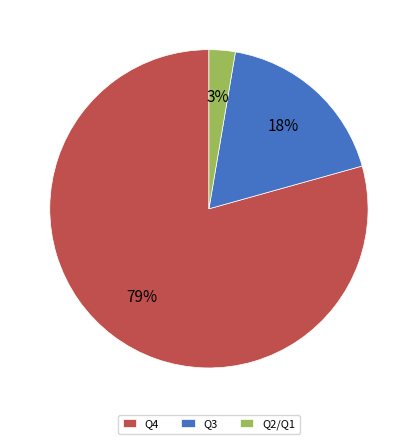

To the nearest percent, what is the combined percentage of Q3 and Q4?

97%